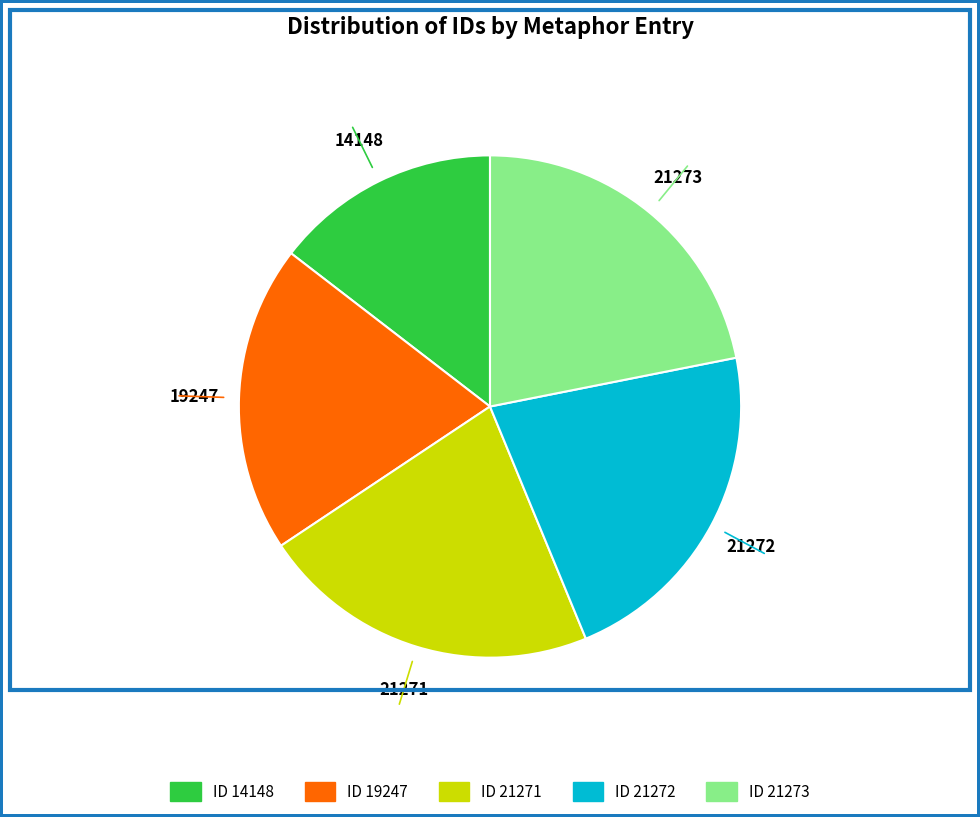

Is there any slice that represents more than half of the pie?

No